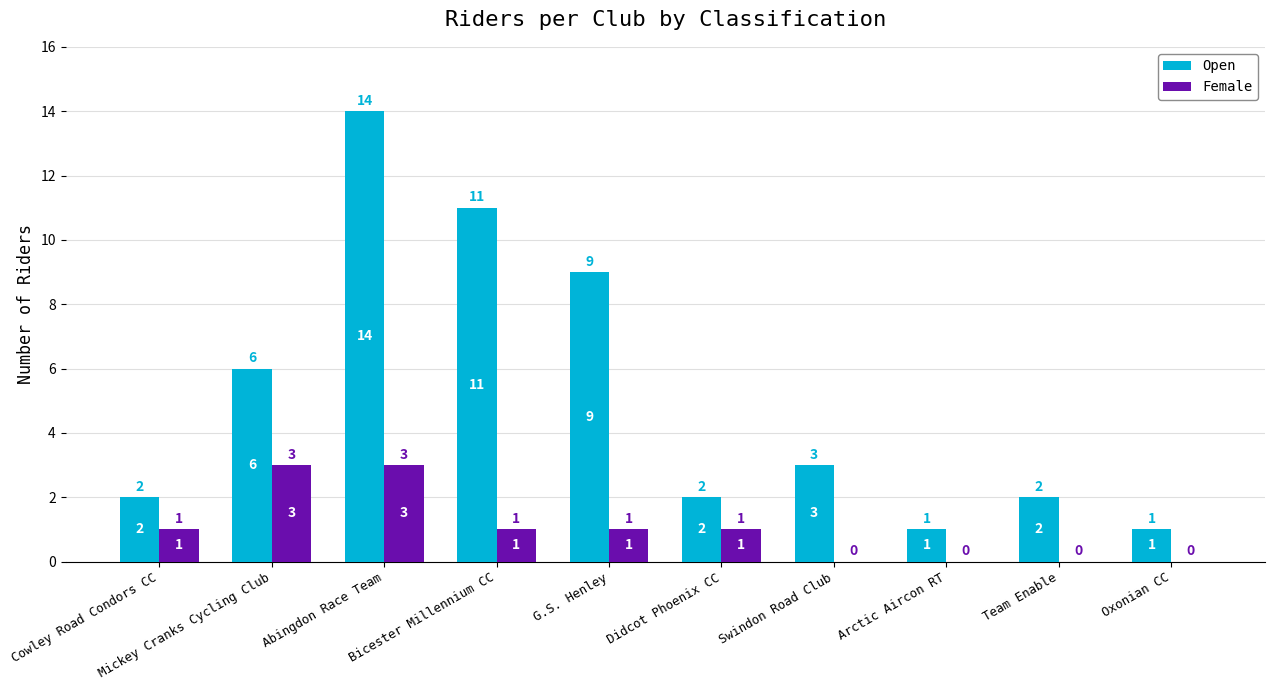

How many groups of bars are there?

10